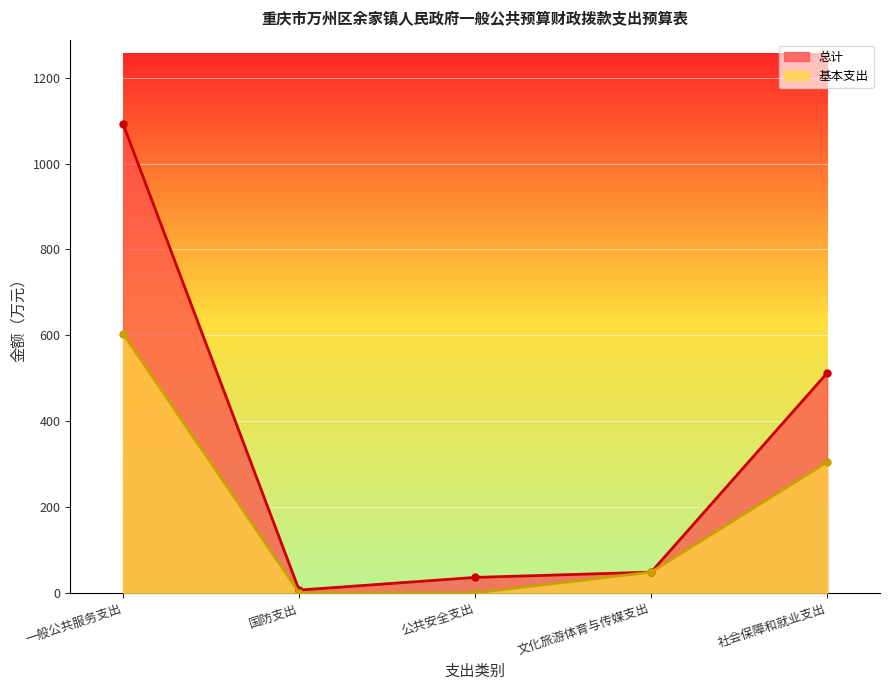

True or false: 总计 has more than 1 points higher than both neighbors.

False